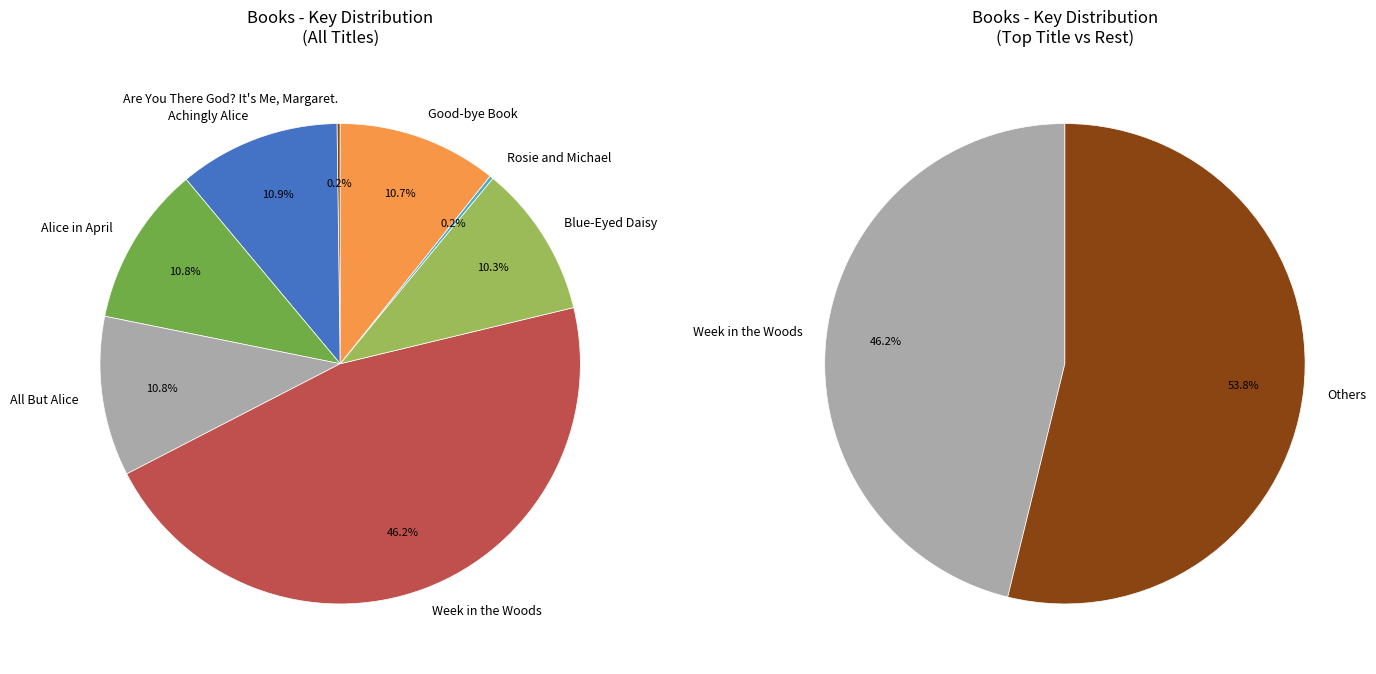

Is All But Alice the majority of the pie?

No